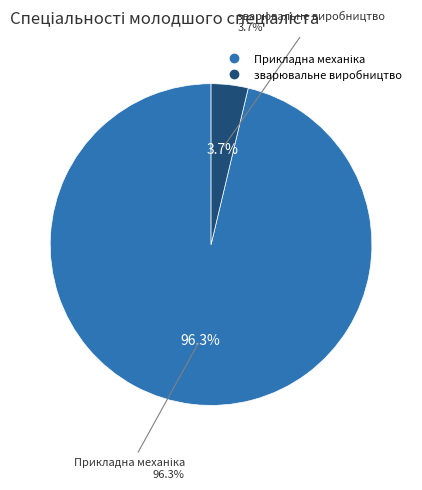

Between Прикладна механіка and зварювальне виробництво, which is larger?

Прикладна механіка